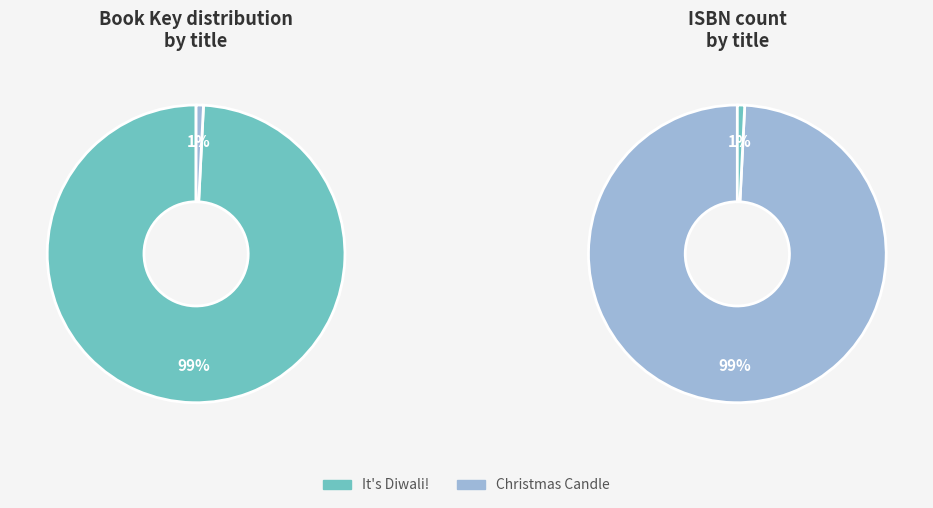

What is the change in value from It's Diwali! to Christmas Candle?

-160297455